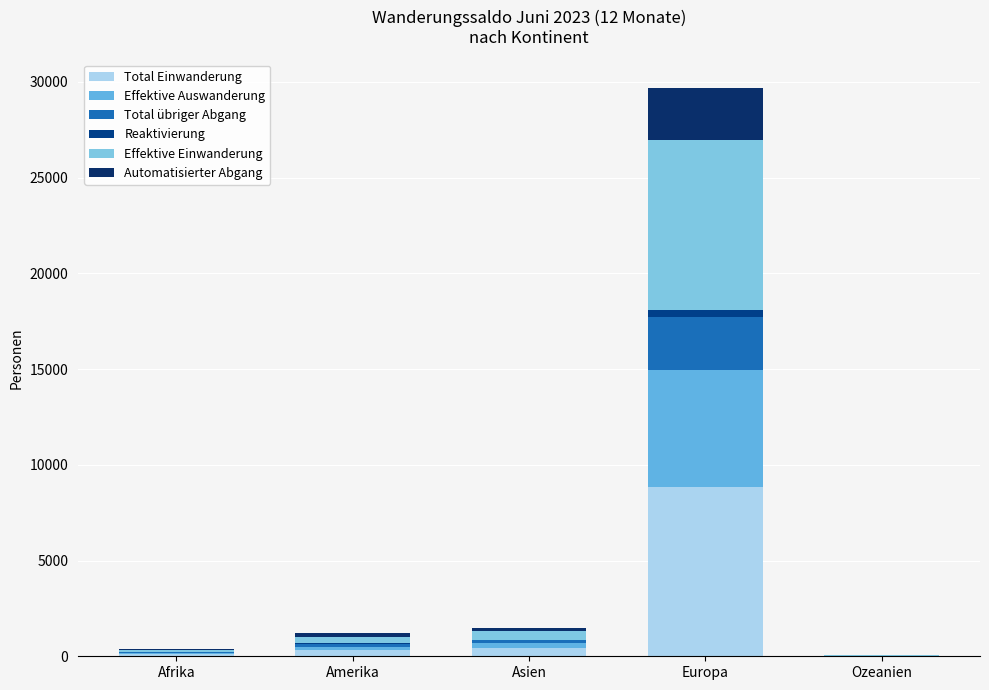

At which category is the sum across all series the highest?

Europa